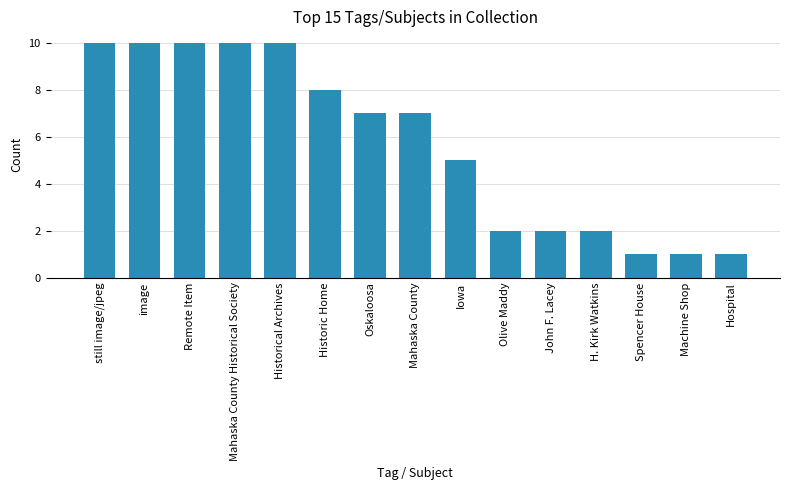

What is the change in value from Historical Archives to Spencer House?

-9